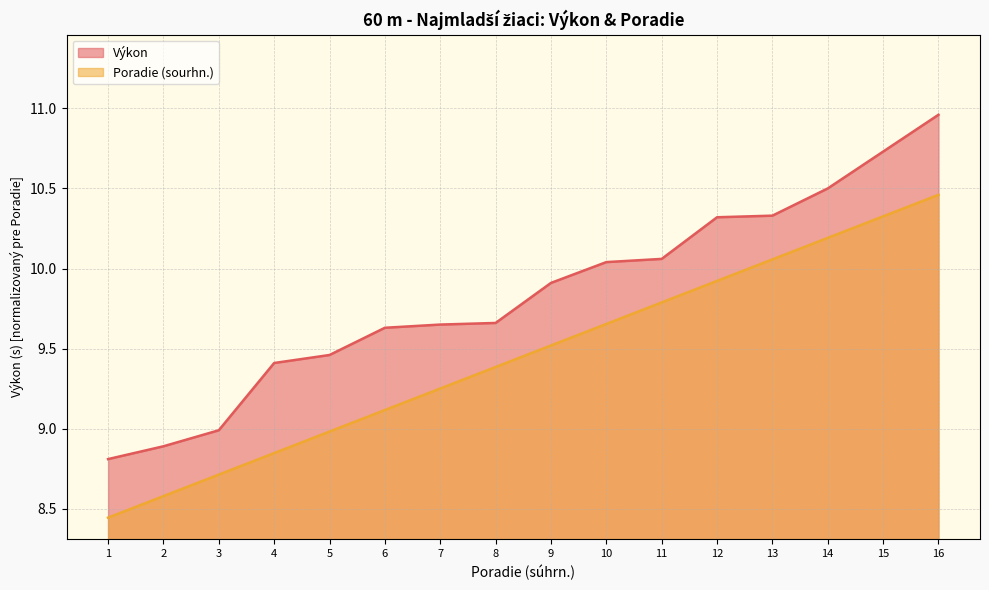

Is it true that Výkon equals 15.3 at 13?

False